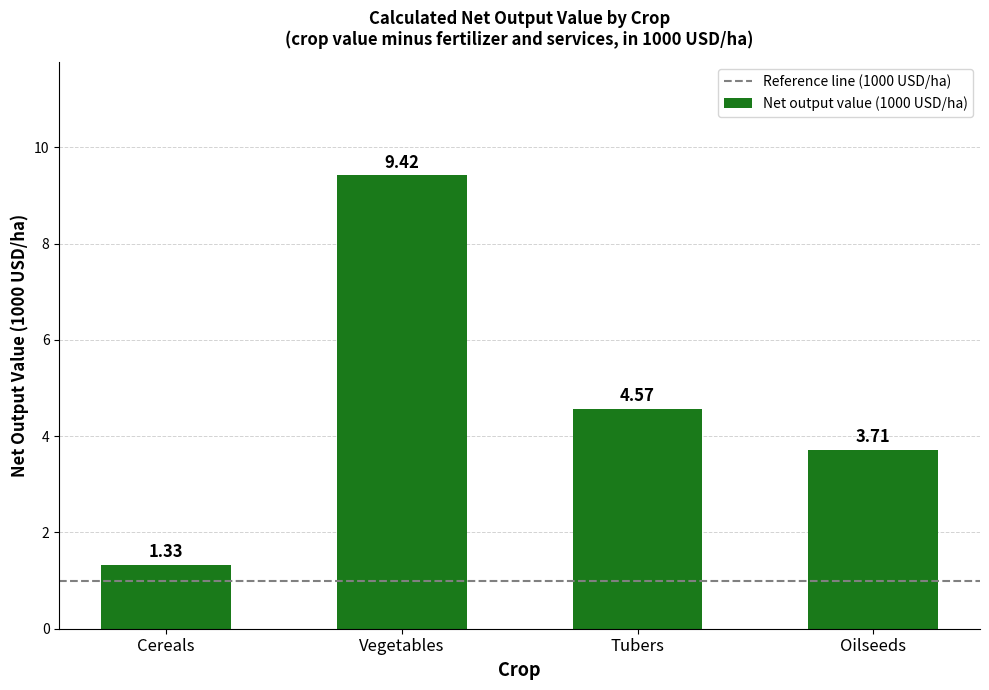

Between Tubers and Cereals, which is larger?

Tubers